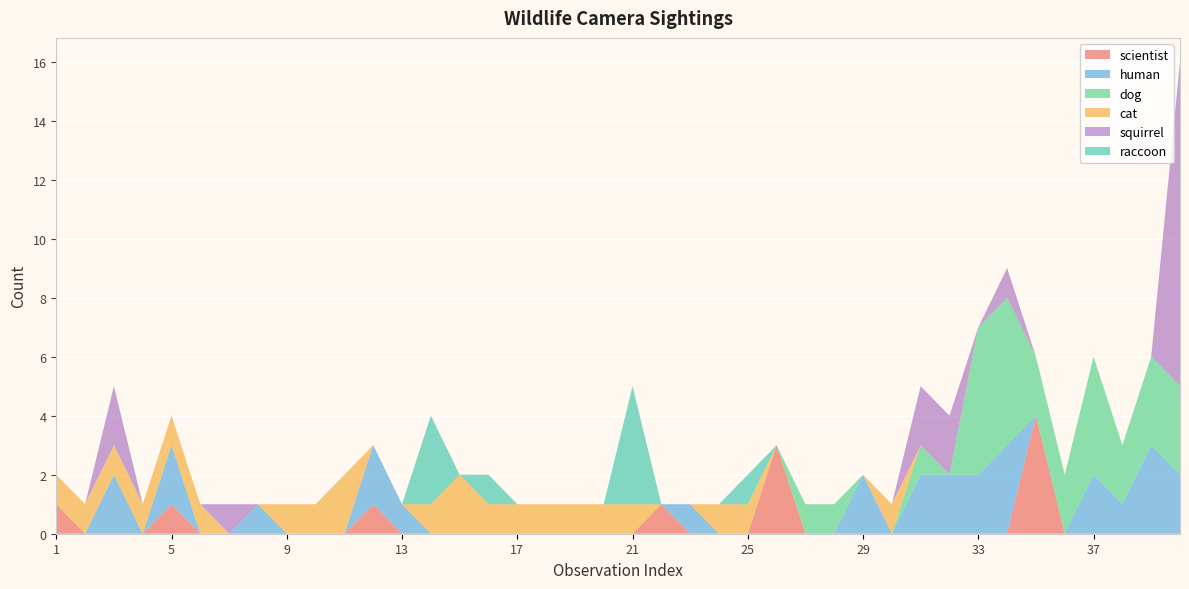

Reading right to left, list all the values displayed in this chart.

scientist: 0	0	0	0	0	4	0	0	0	0	0	0	0	0	3	0	0	0	1	0	0	0	0	0	0	0	0	0	1	0	0	0	0	0	0	1	0	0	0	1
human: 2	3	1	2	0	0	3	2	2	2	0	2	0	0	0	0	0	1	0	0	0	0	0	0	0	0	0	1	2	0	0	0	1	0	0	2	0	2	0	0
dog: 3	3	2	4	2	2	5	5	0	1	0	0	1	1	0	0	0	0	0	0	0	0	0	0	0	0	0	0	0	0	0	0	0	0	0	0	0	0	0	0
cat: 0	0	0	0	0	0	0	0	0	0	1	0	0	0	0	1	1	0	0	1	1	1	1	1	1	2	1	0	0	2	1	1	0	0	1	1	1	1	1	1
squirrel: 11	0	0	0	0	0	1	0	2	2	0	0	0	0	0	0	0	0	0	0	0	0	0	0	0	0	0	0	0	0	0	0	0	1	0	0	0	2	0	0
raccoon: 0	0	0	0	0	0	0	0	0	0	0	0	0	0	0	1	0	0	0	4	0	0	0	0	1	0	3	0	0	0	0	0	0	0	0	0	0	0	0	0